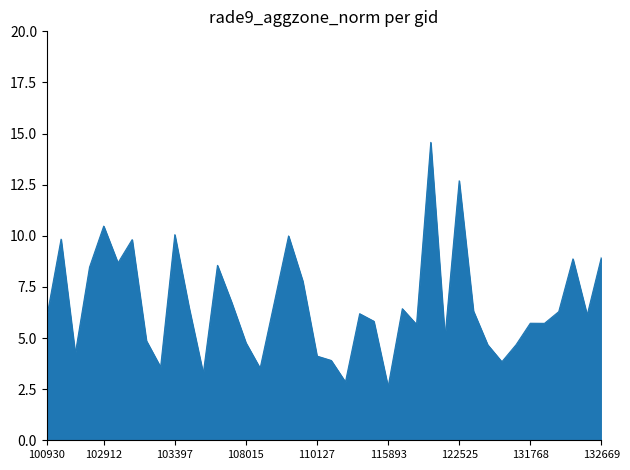

What is the difference between the maximum and minimum values?

12.0